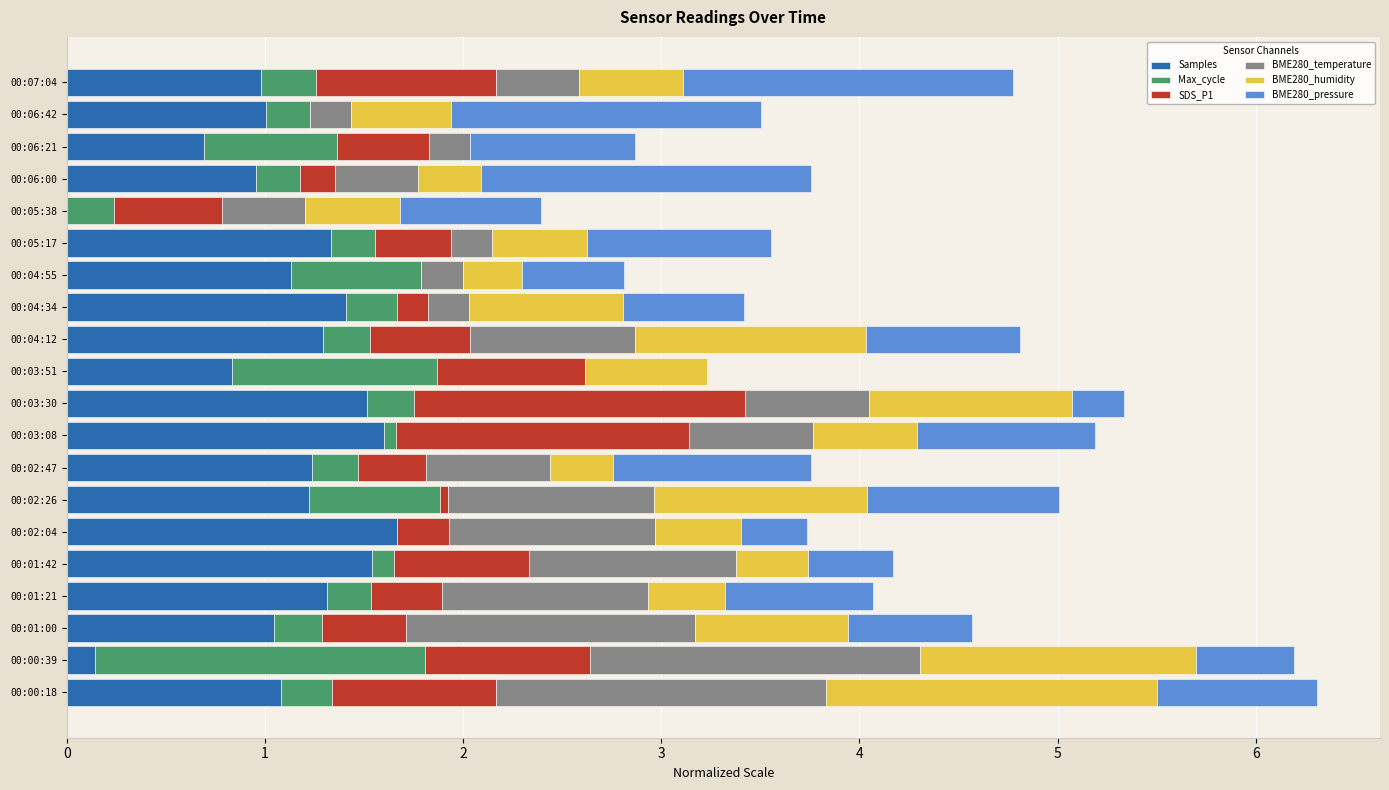

What is the sum of all Samples values?

22.0